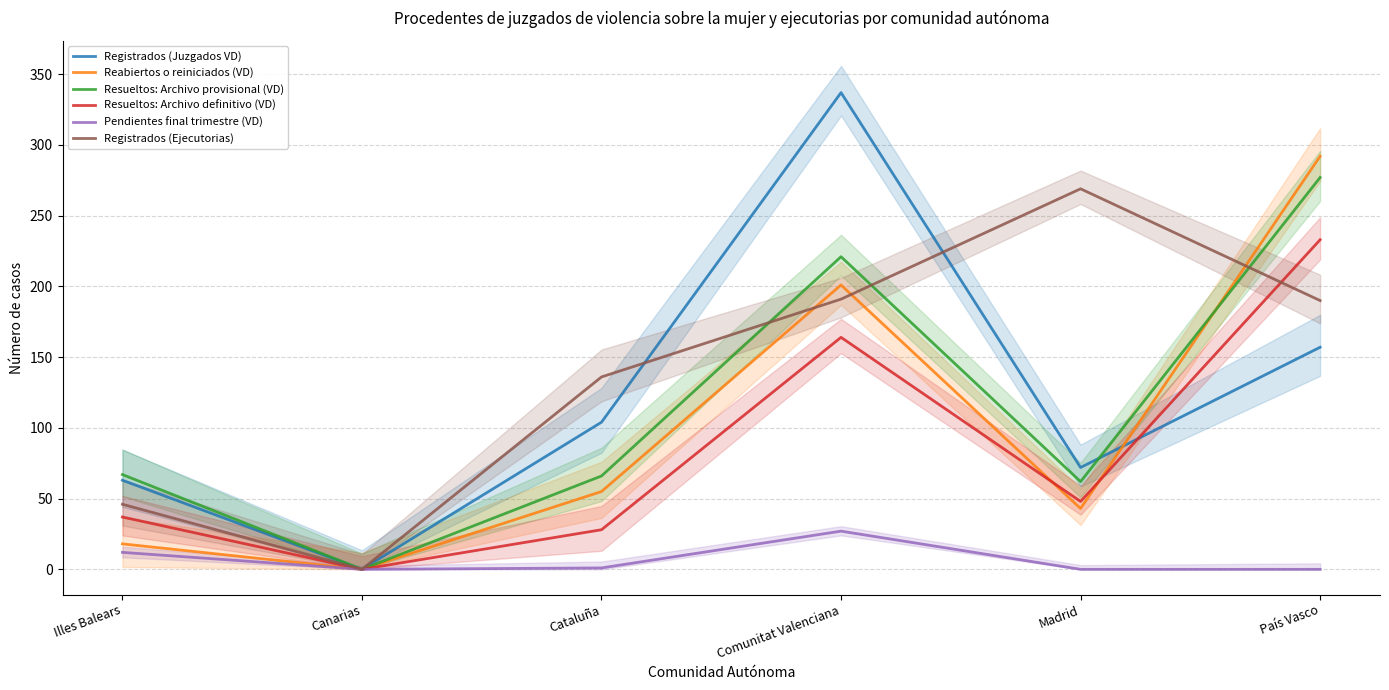

True or false: Pendientes final trimestre (VD) has a value of 0 at Cataluña.

False